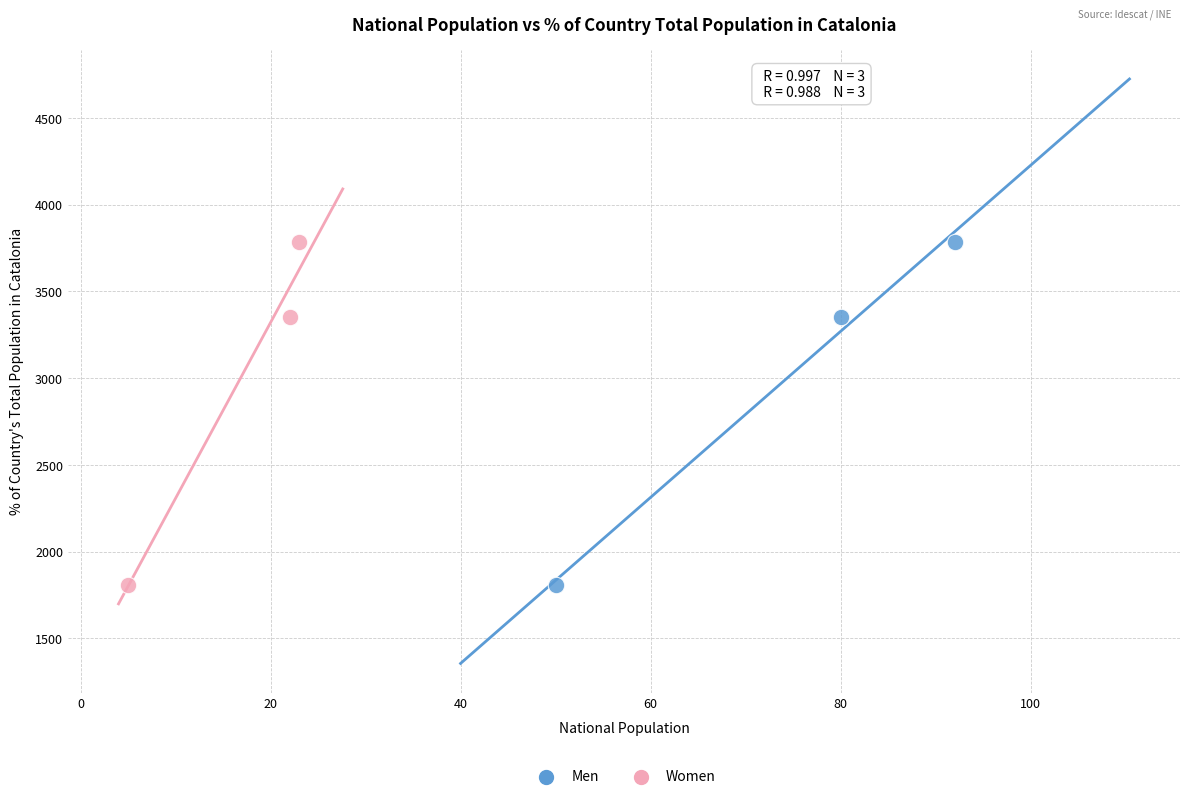

What are all the series names shown in the legend?

Men, Women